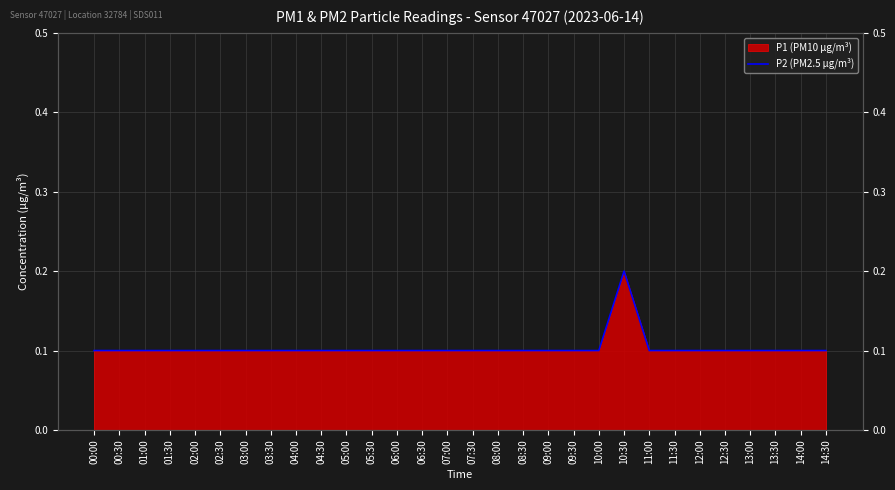

What is the greatest value displayed?

0.2